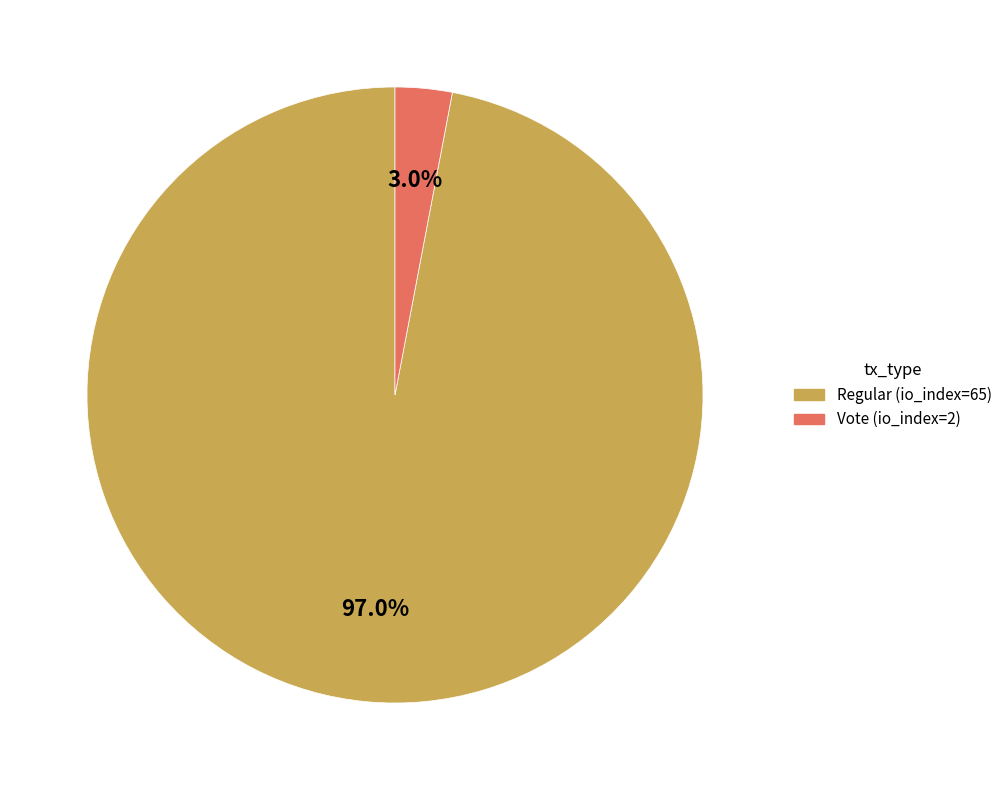

Combined, do Vote (io_index=2) and Regular (io_index=65) account for over 50%?

Yes